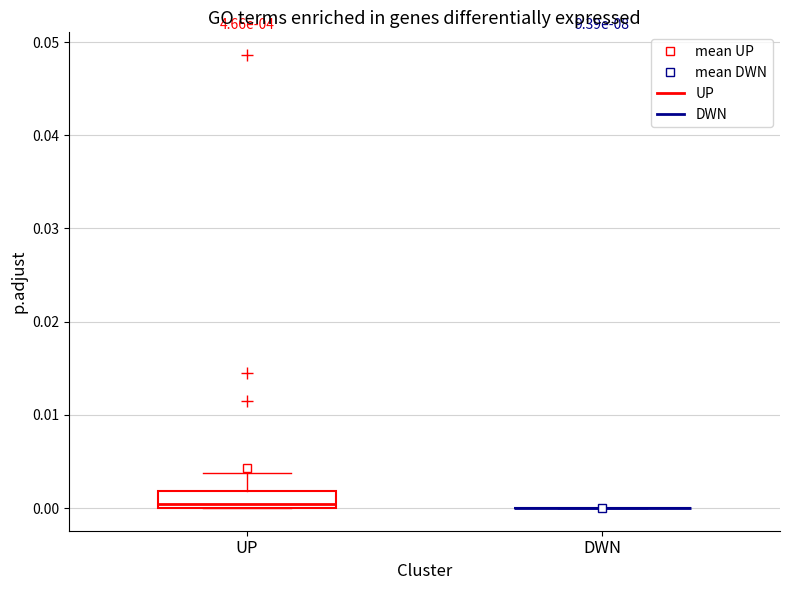

Which box is the tallest, from its lower edge to its upper edge?

UP